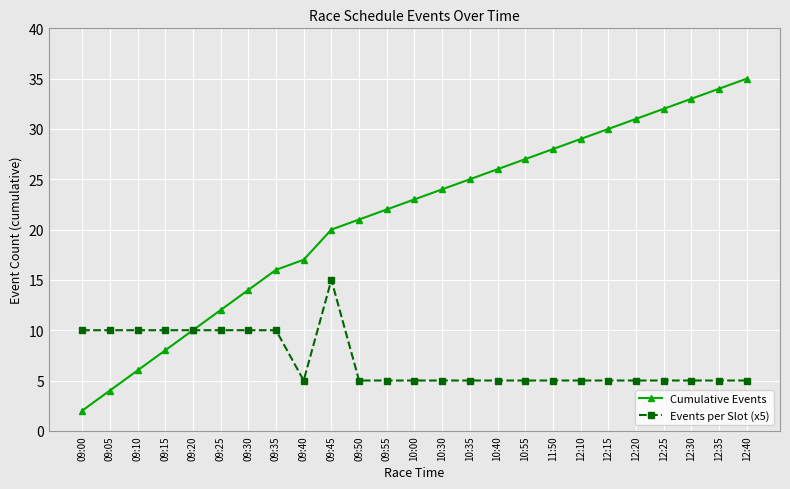

Rank the series at 12:35 from lowest to highest value.

Events per Slot (x5), Cumulative Events